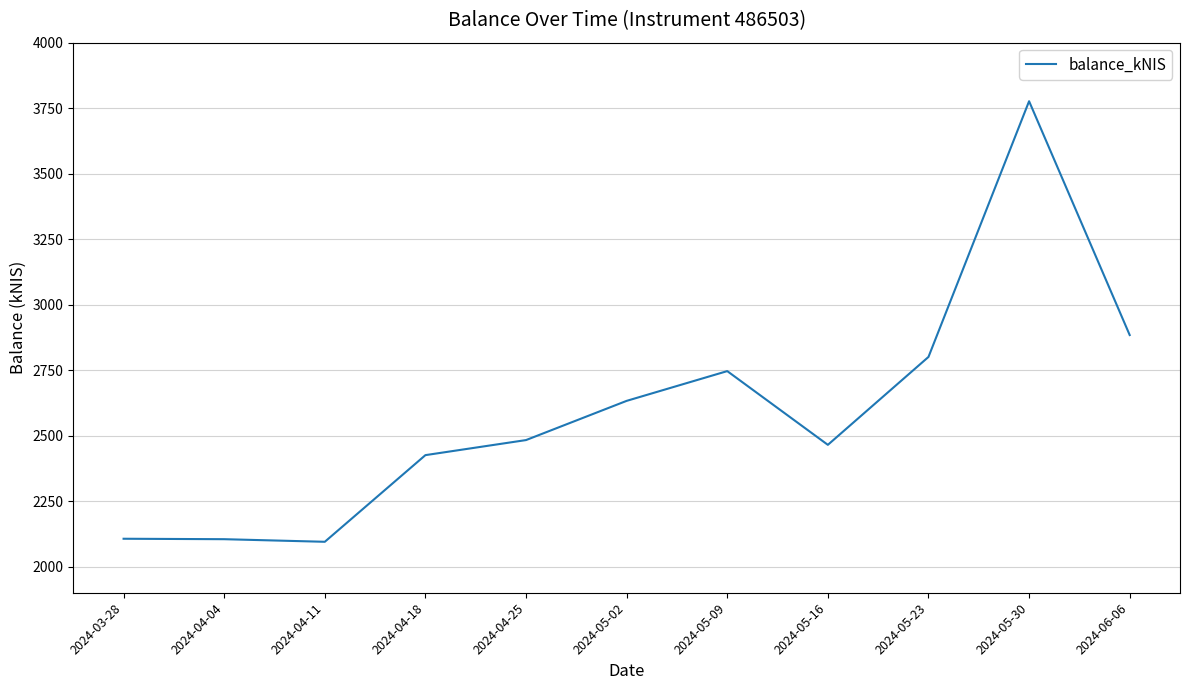

Approximately how many times larger is the value at 2024-05-23 compared to 2024-05-30?

0.7